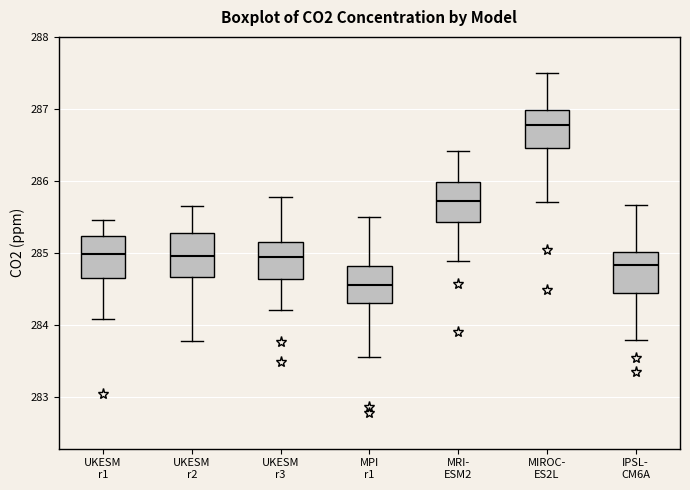

Where does the median line of the box for MIROC- ES2L sit on the y-axis? The values are not printed on the chart, so give them approximately, as read against the axis.

286.8